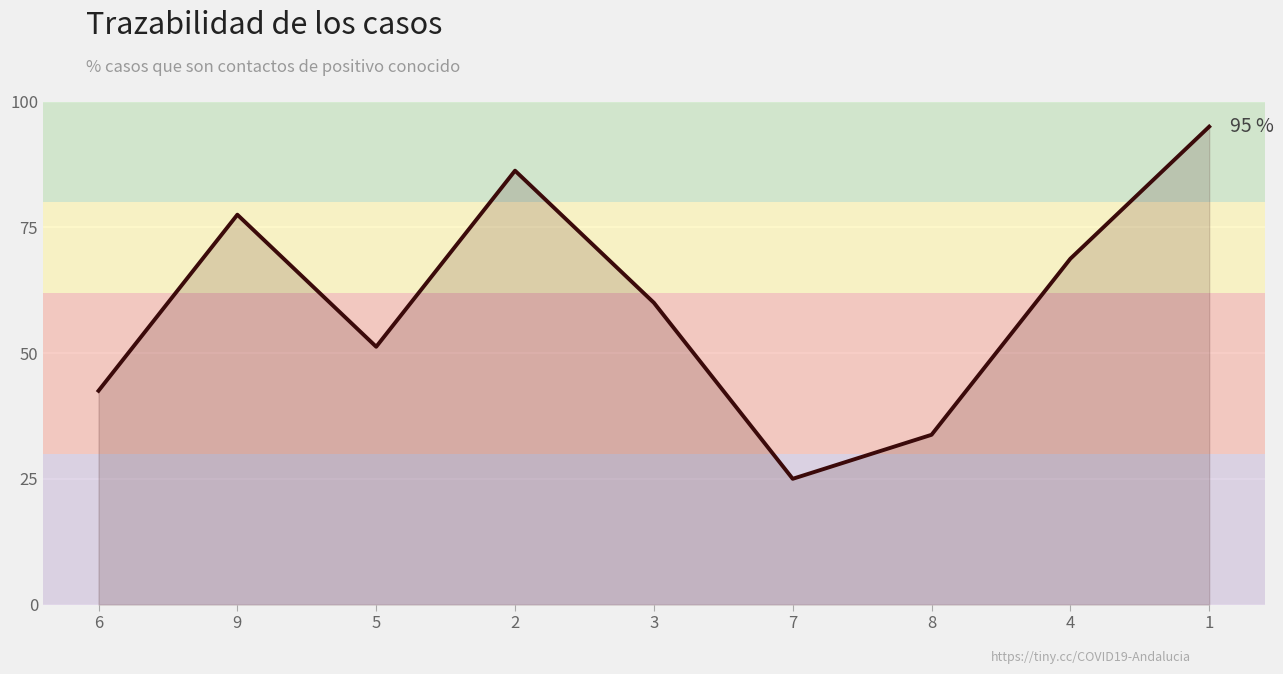

What position from the right is 5?

7